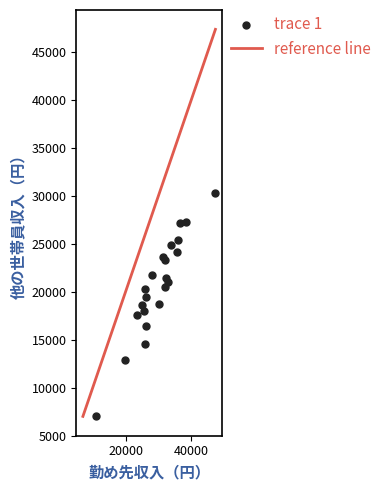

What is the range of X values (max minus min)?

36252